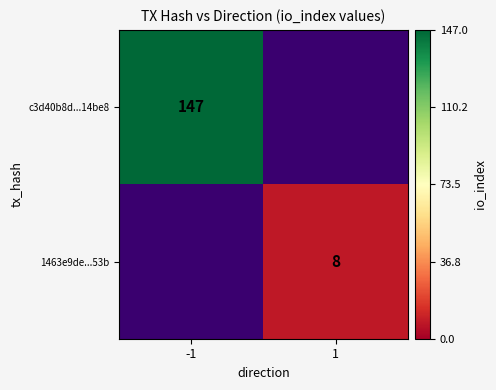

Is it true that c3d40b8d...14be8 equals 30 at -1?

False